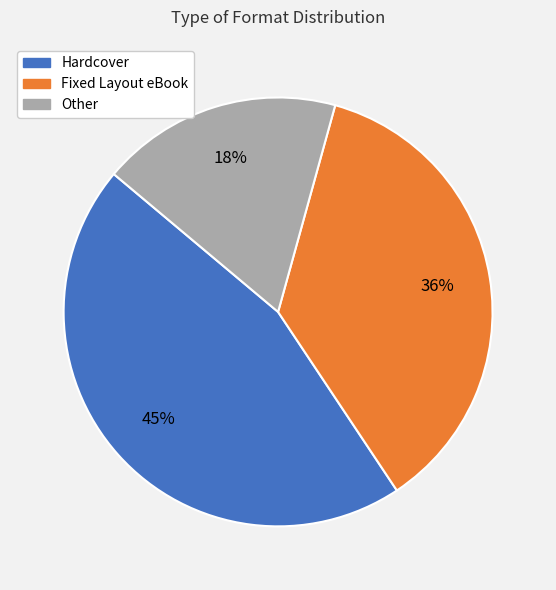

Which has a higher value, Other or Hardcover?

Hardcover